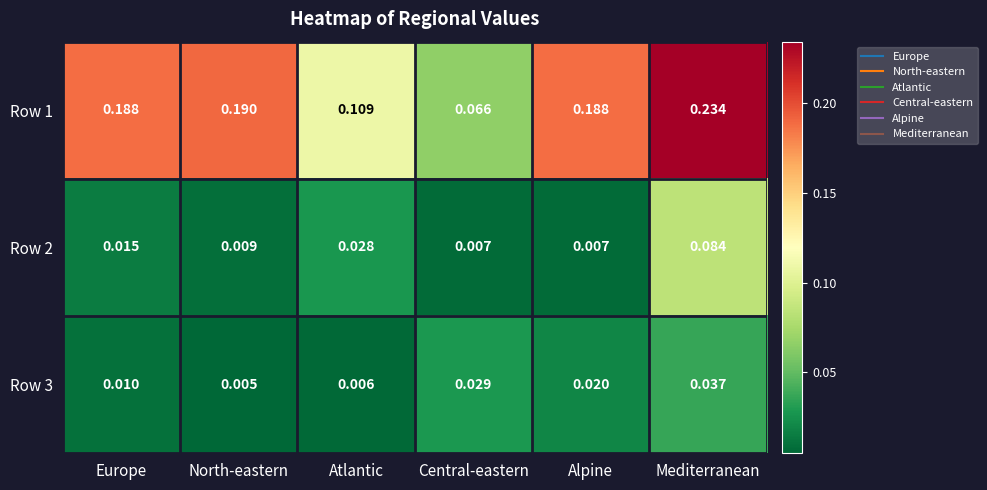

How many series are shown in this chart?

3